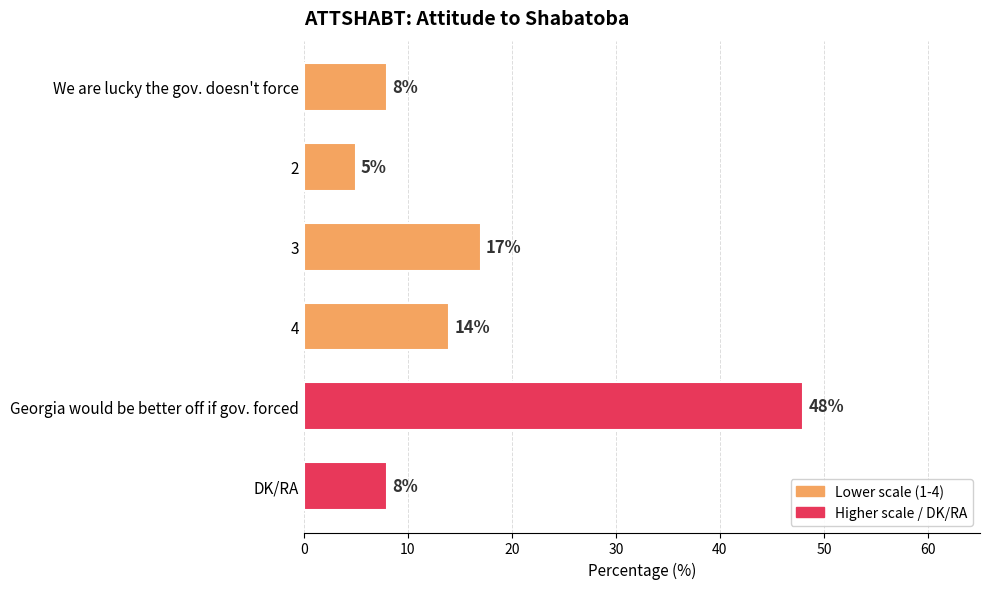

Does the chart contain stacked bars?

No